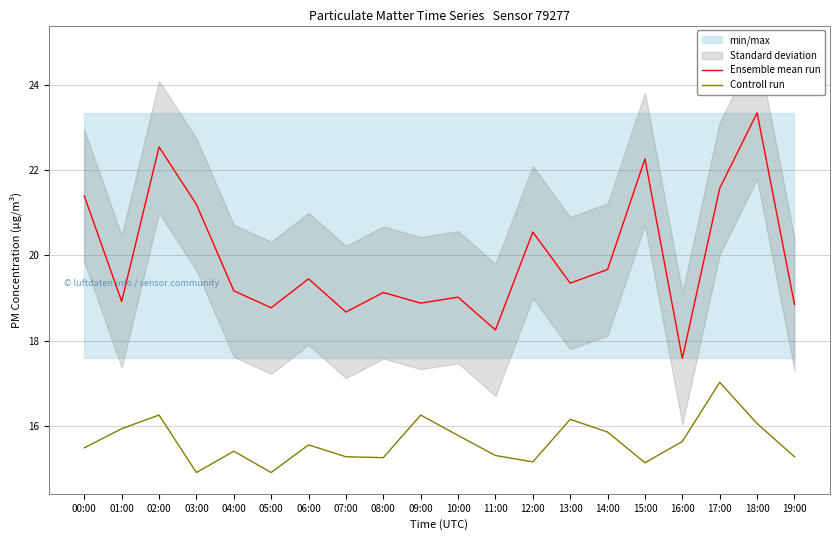

How many values in the Ensemble mean run series exceed 19?

13